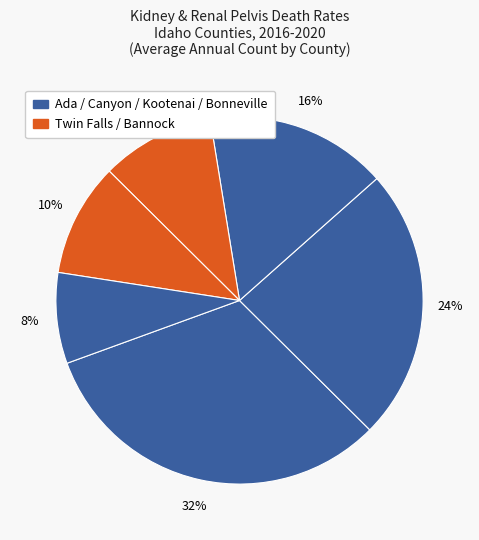

How many segments does this pie chart have?

6